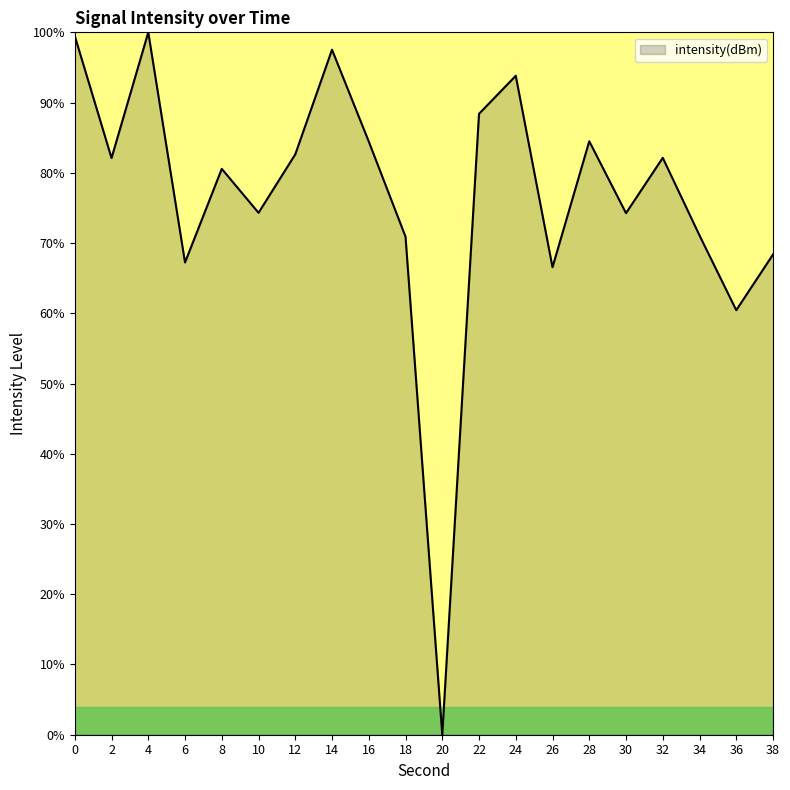

What is the change in value from 2 to 22?

+6.3